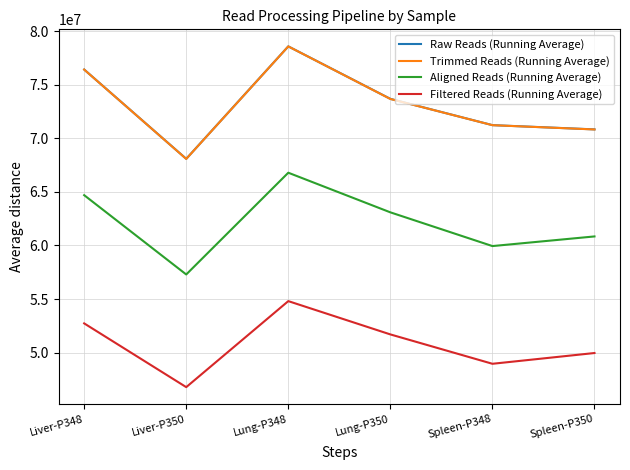

Where does the Trimmed Reads (Running Average) series first go above 73663461?

Liver-P348